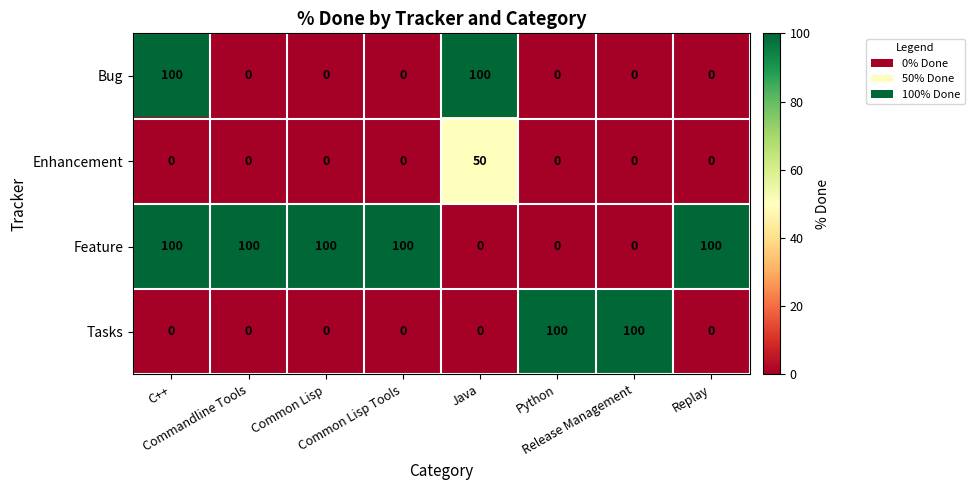

Count the Tasks values in the range 0 to 100.

8